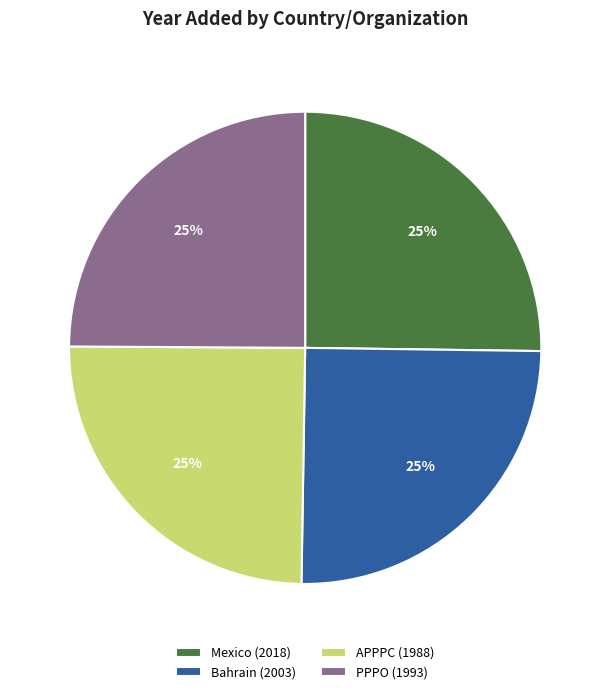

What percentage is the Bahrain (2003) slice, to the nearest percent?

25%